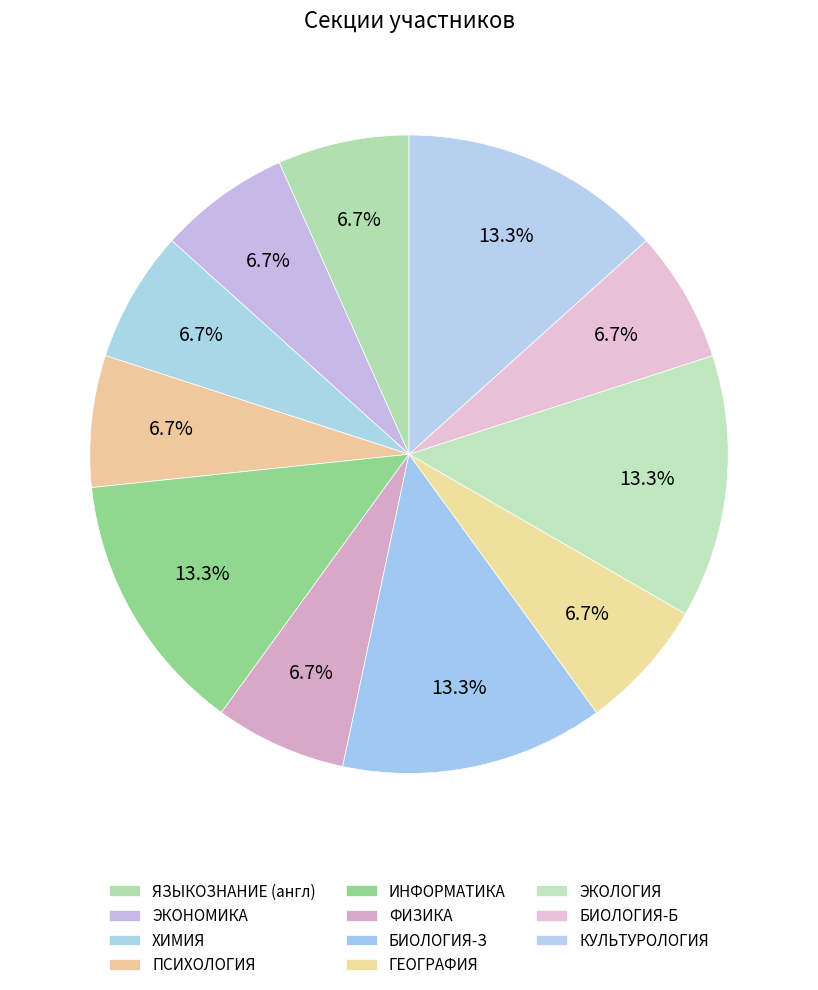

To the nearest percent, what is the average slice percentage?

9%